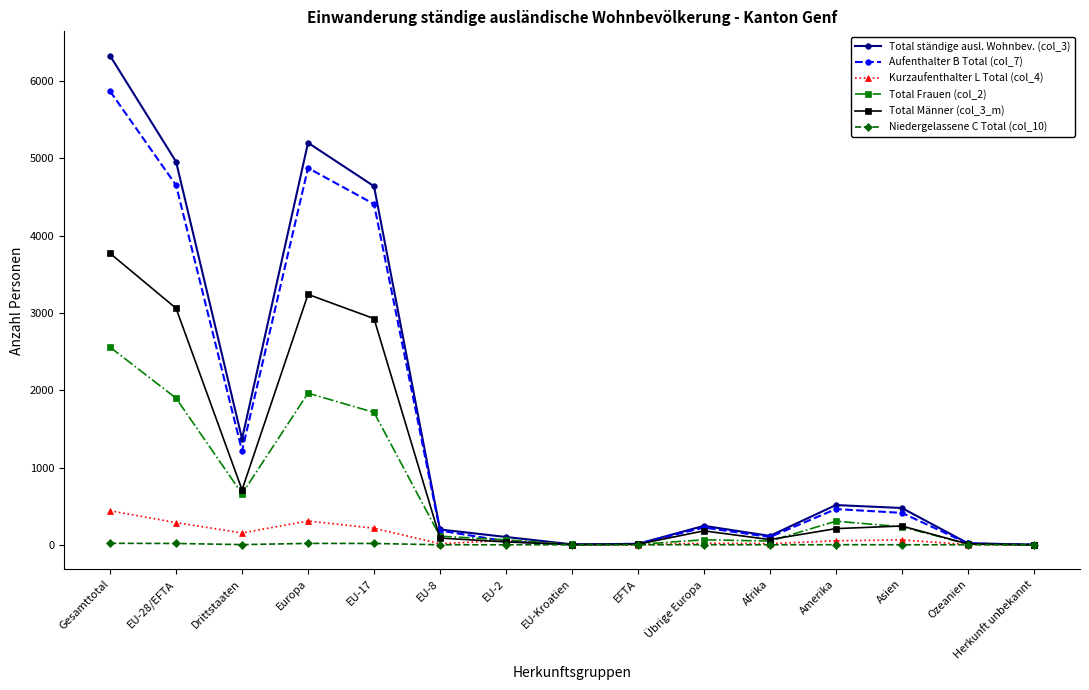

The value of Total Frauen (col_2) at EU-28/EFTA is 1019. True or false?

False